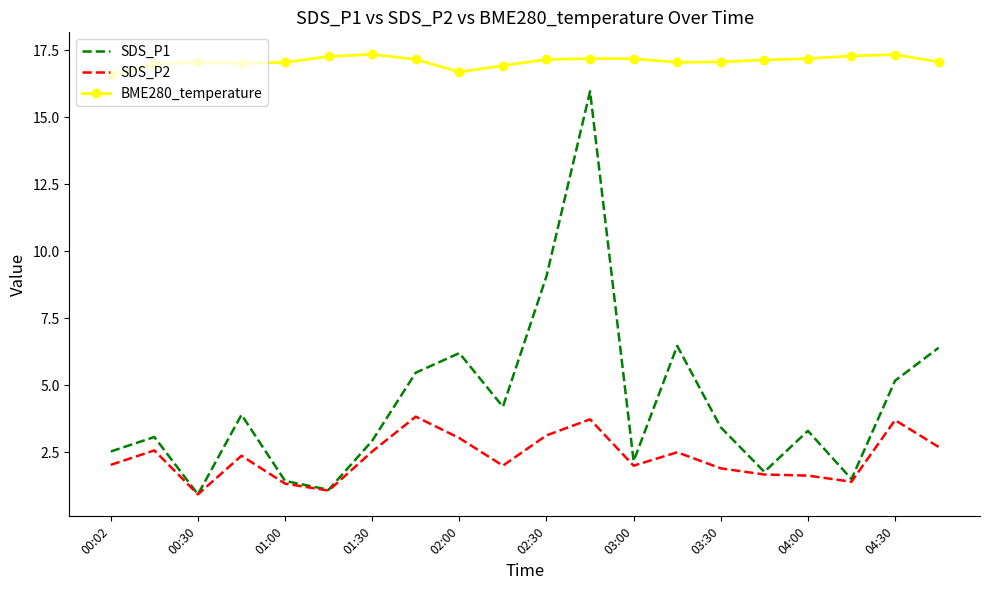

What is the difference between the second highest and minimum values in the BME280_temperature series?

0.8